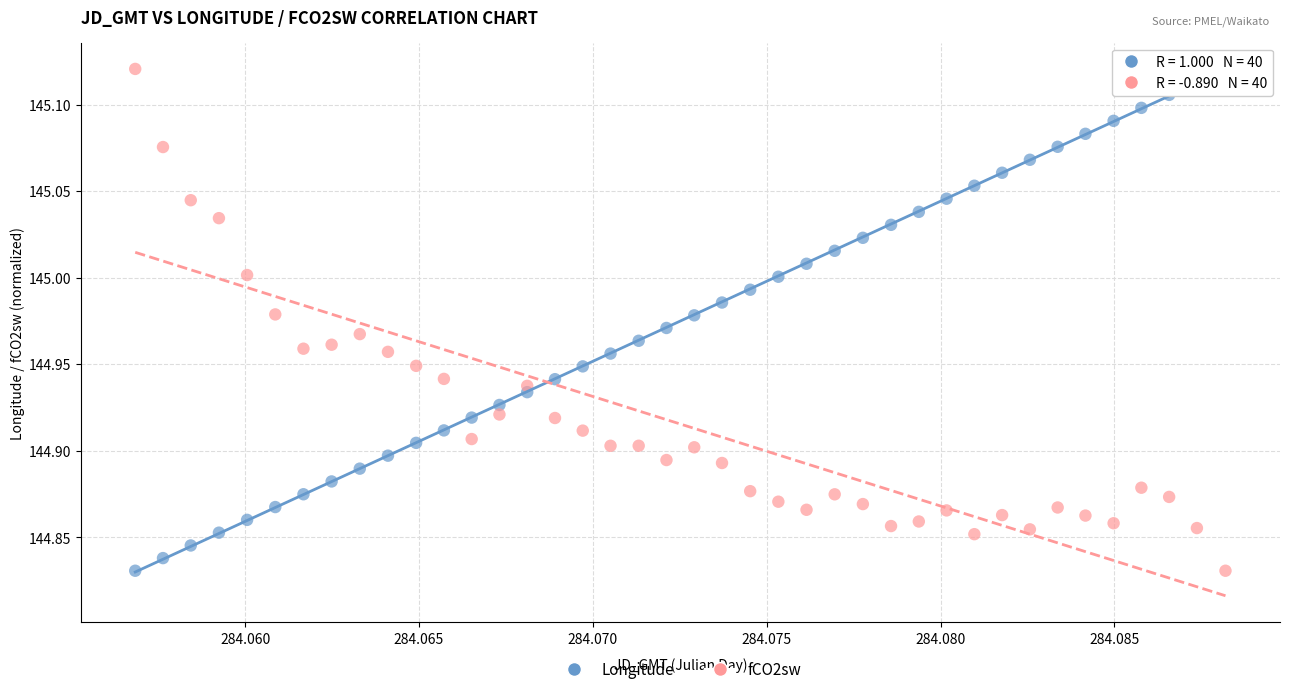

Across all data points, what is the range of Y values (max minus min)?

0.3